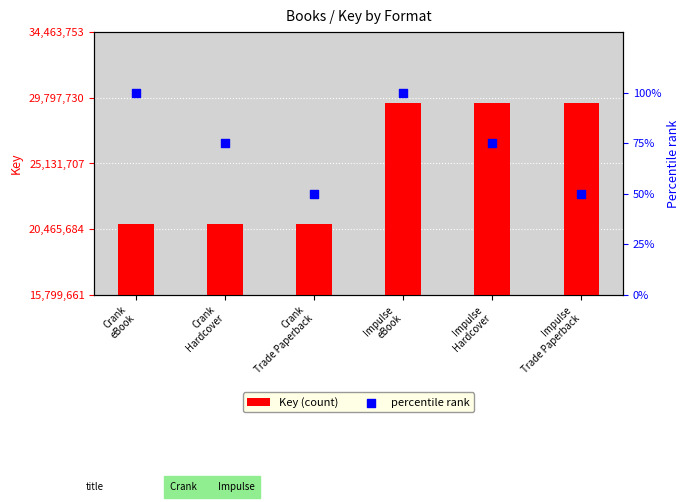

What is the total value across all series at Crank
eBook?

20799761